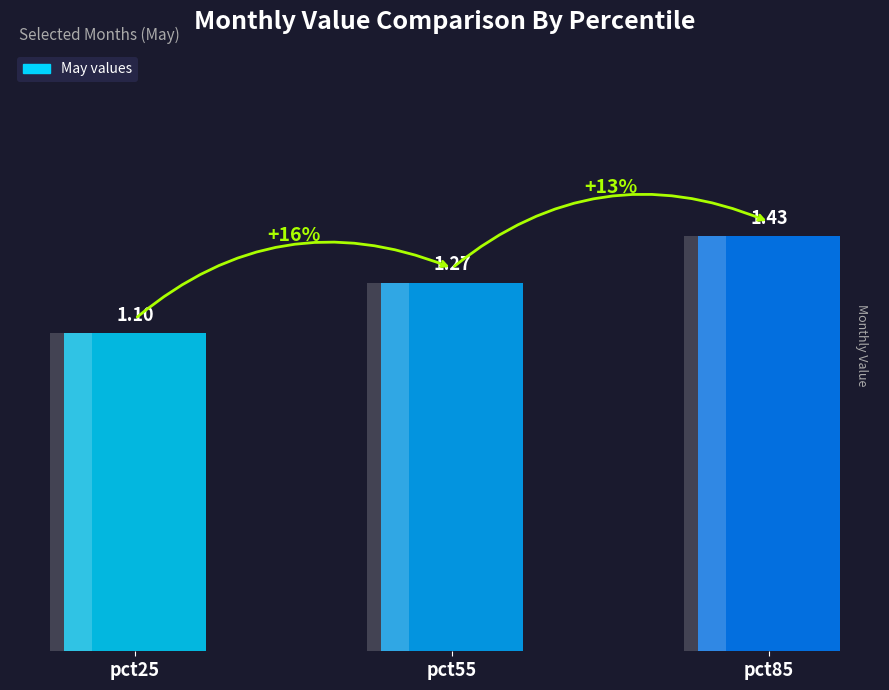

Approximately how many times larger is the value at pct85 compared to pct25?

1.3